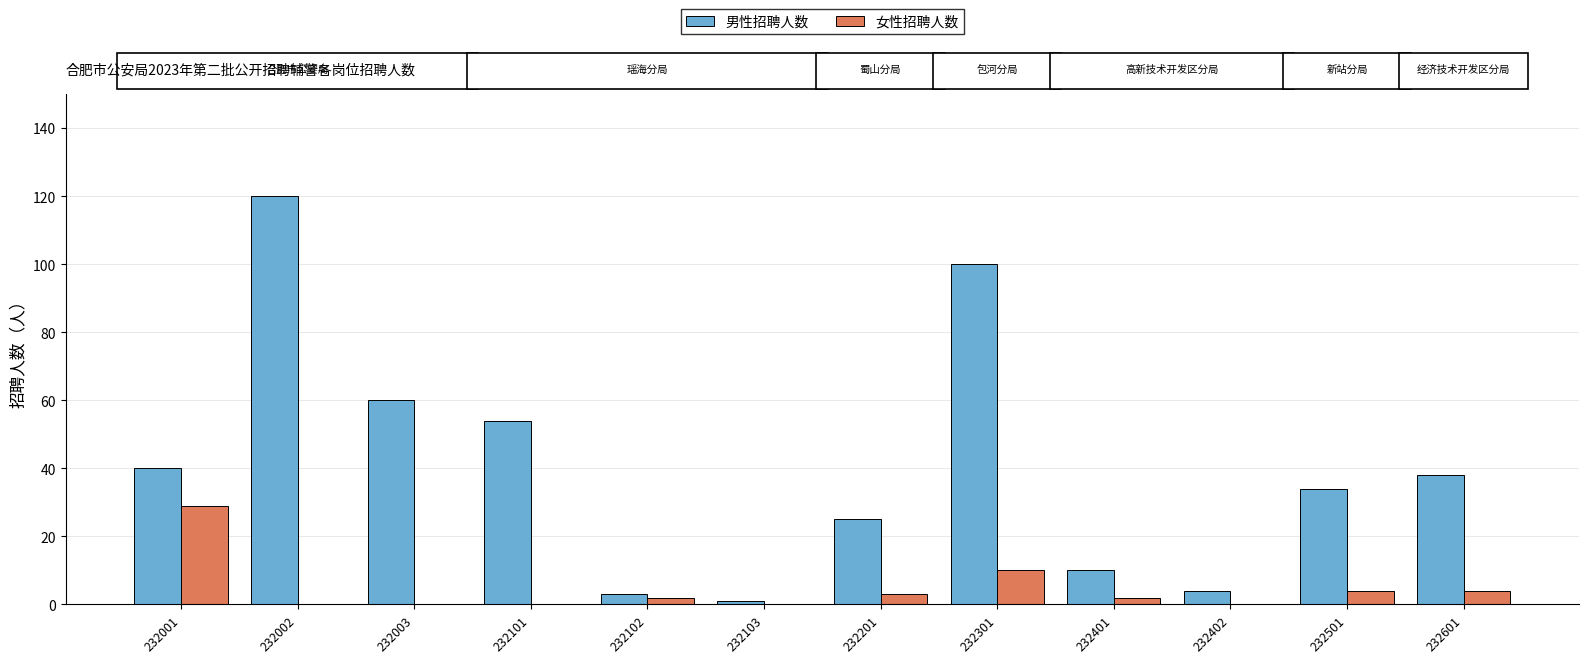

Reading left to right, transcribe all the data shown in this chart.

男性招聘人数: 40	120	60	54	3	1	25	100	10	4	34	38
女性招聘人数: 29	0	0	0	2	0	3	10	2	0	4	4